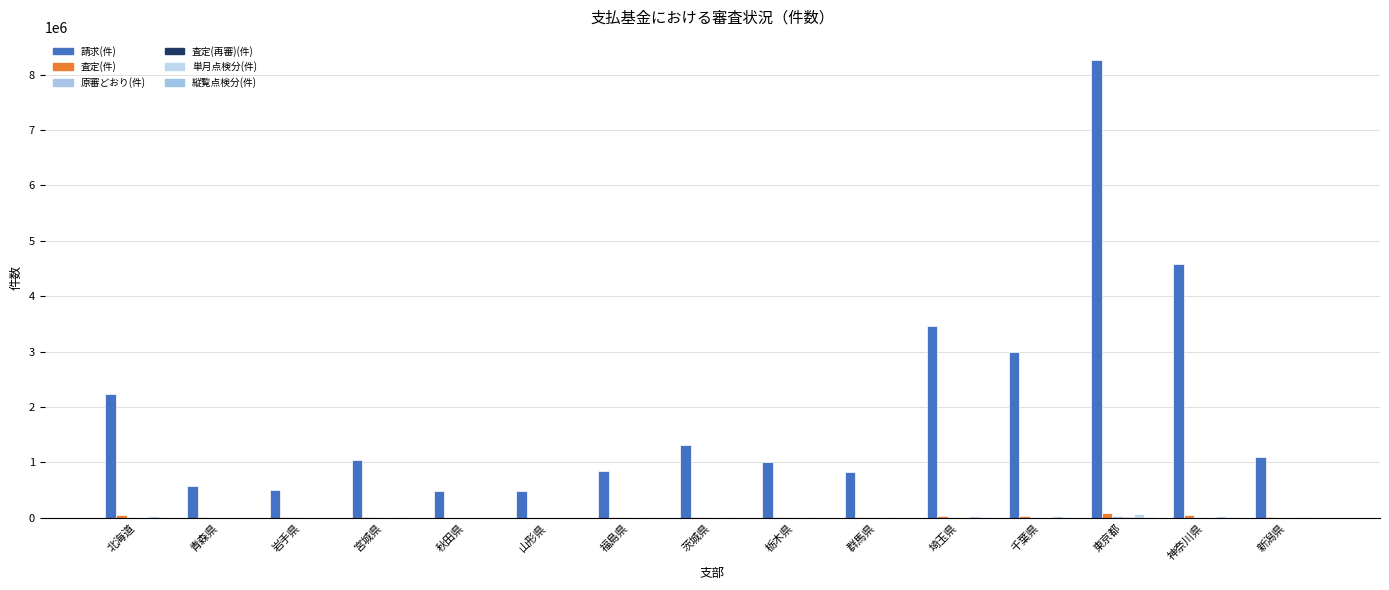

What is the sum of the 請求(件) values at 北海道 and 東京都?

10506495